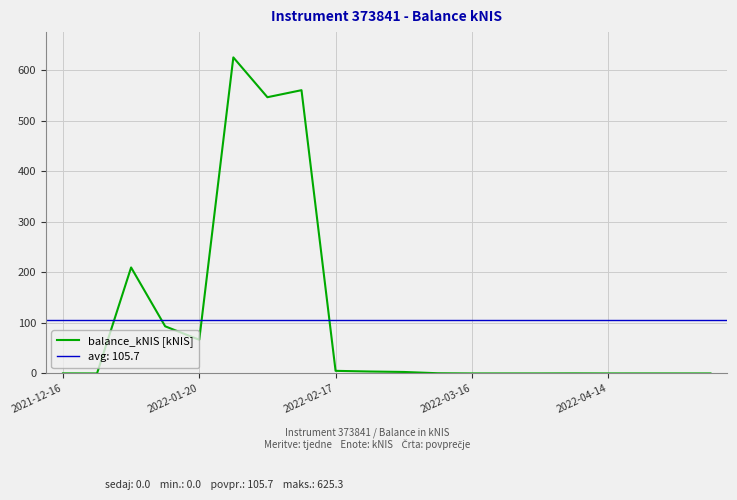

Which label corresponds to the largest value in the chart?

5